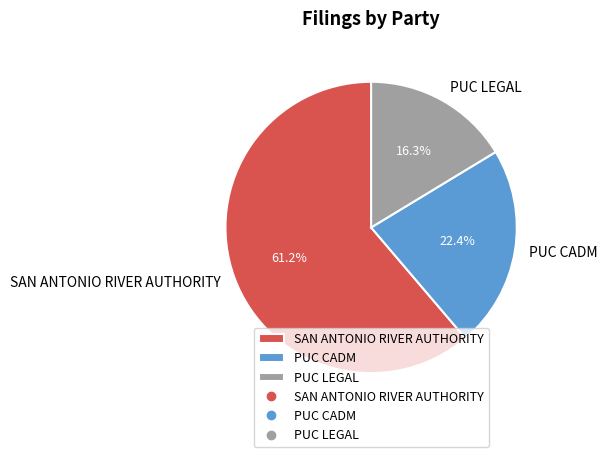

Between SAN ANTONIO RIVER AUTHORITY and PUC LEGAL, which is larger?

SAN ANTONIO RIVER AUTHORITY